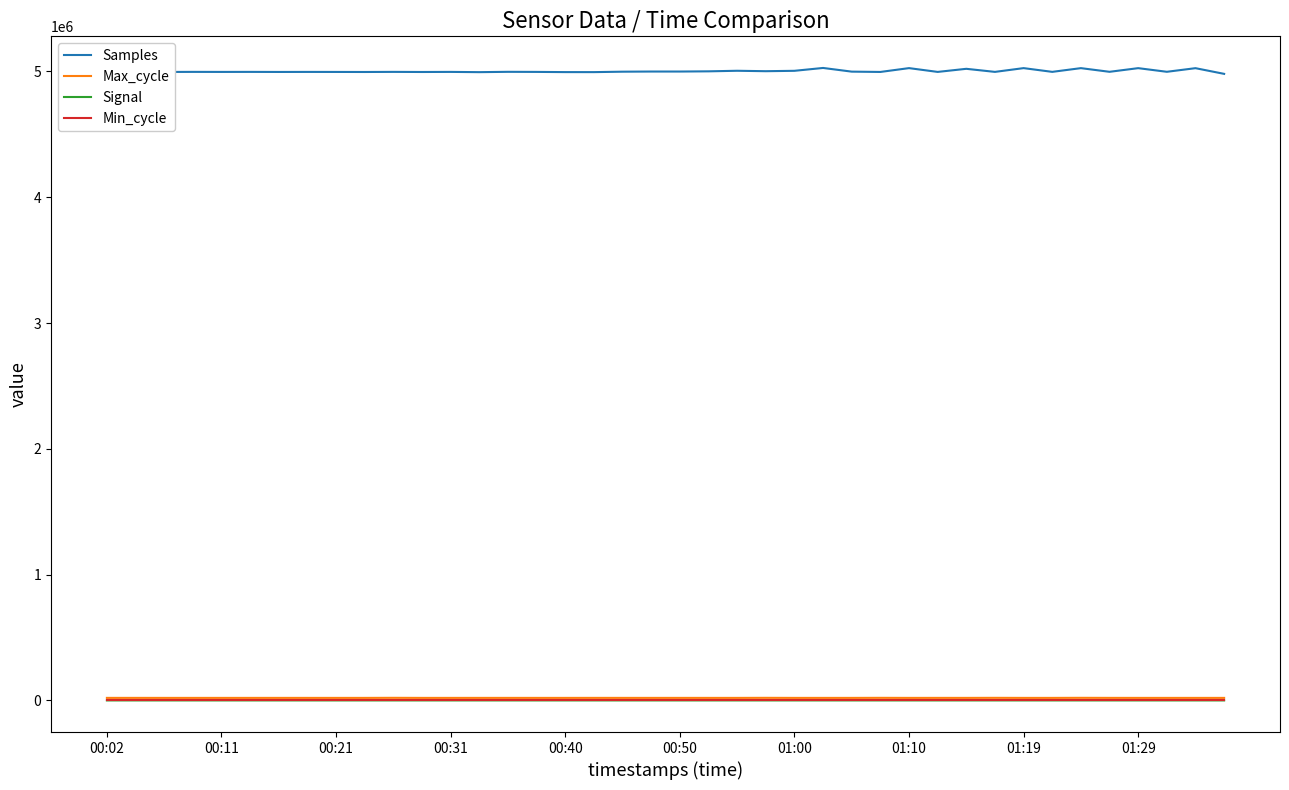

True or false: Samples and Signal intersect in this chart.

False